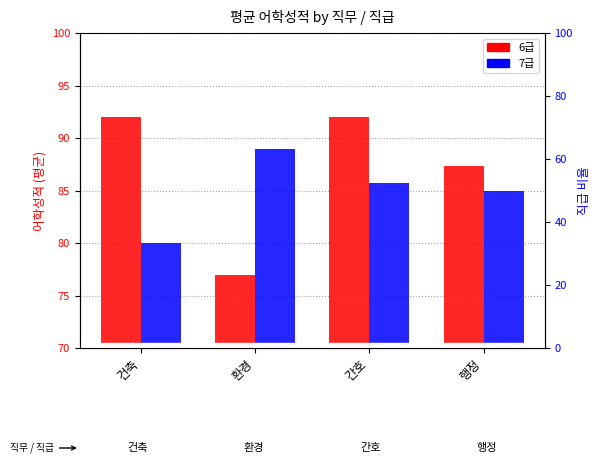

Which category has the highest value in the 6급 series?

건축